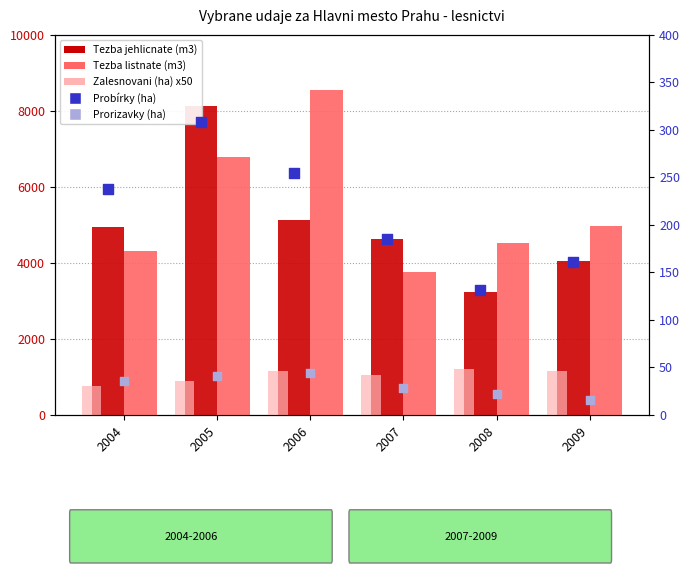

Which series contains the highest Y value?

Tezba listnate (m3)